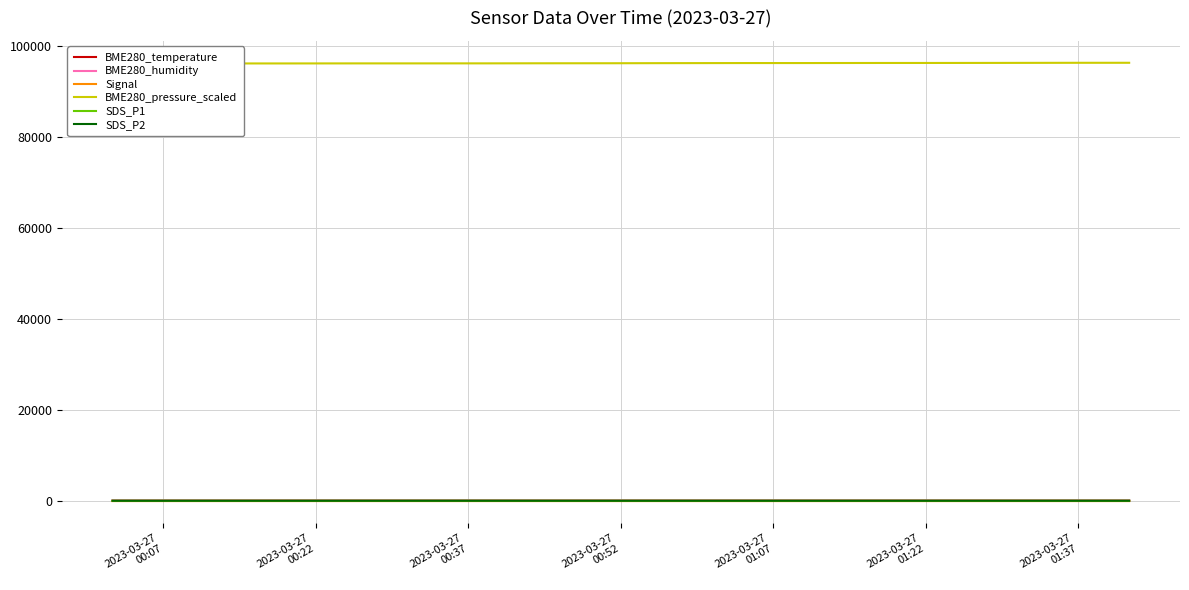

In SDS_P2, how many points are lower than both neighbors (excluding endpoints)?

2